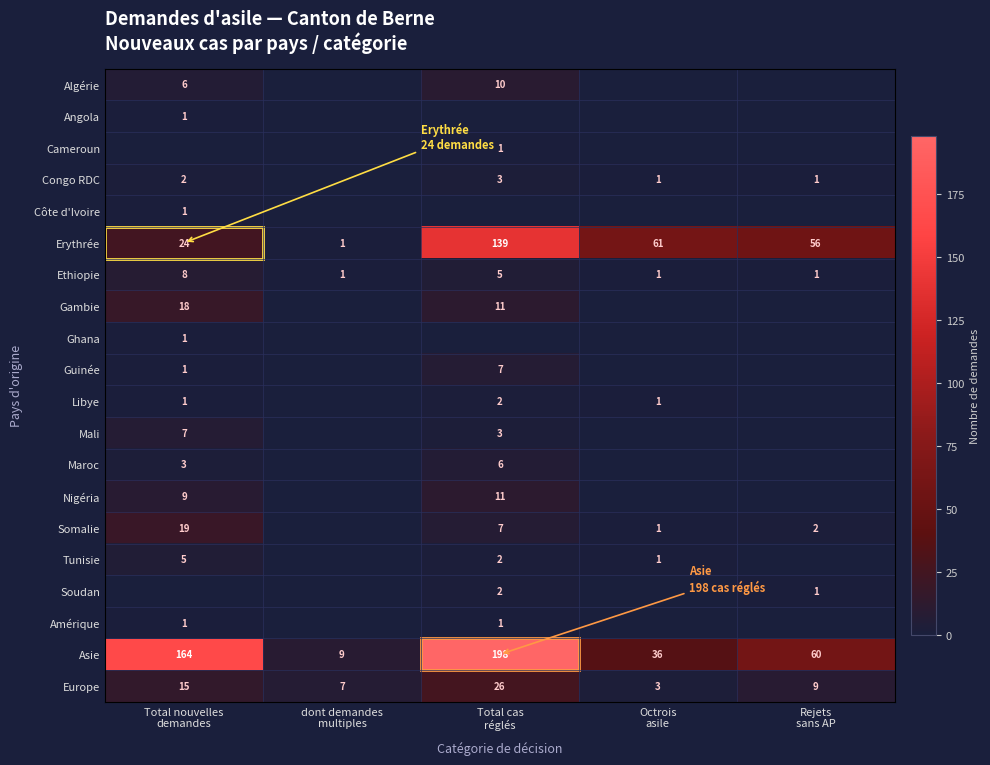

What is the sum of all Ethiopie values?

16